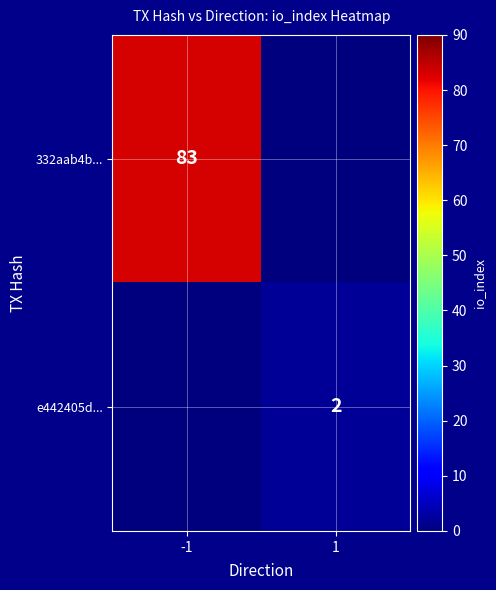

The e442405d... series shows 1 at 1. True or false?

False